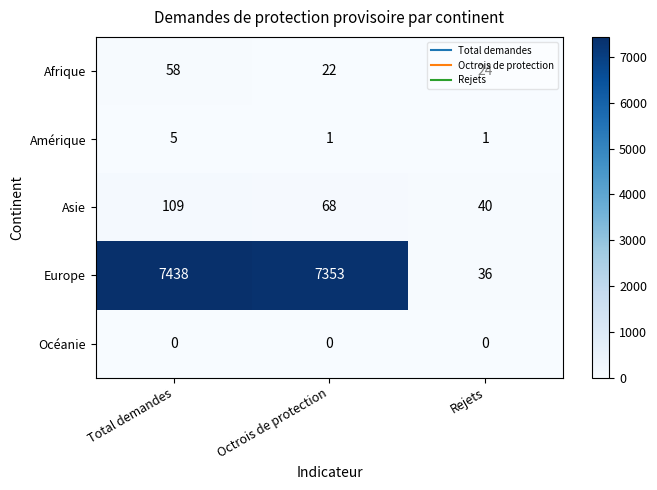

Which label corresponds to the largest value in the chart?

Total demandes